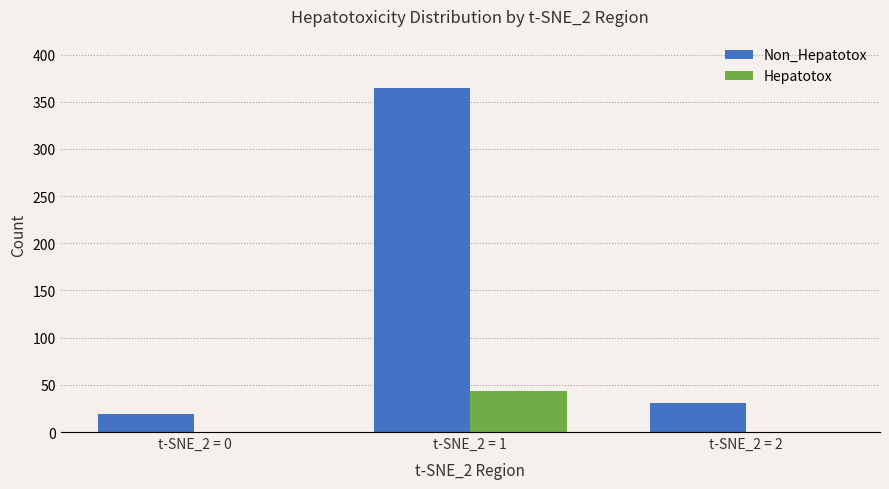

What is the average value of the Hepatotox series?

15